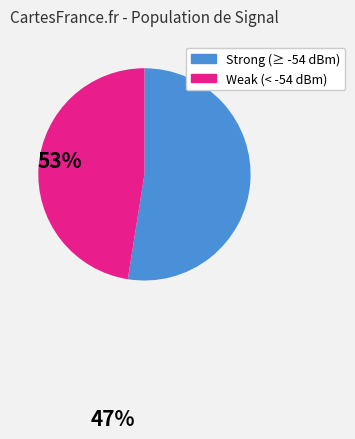

Does any single category account for the majority?

Yes